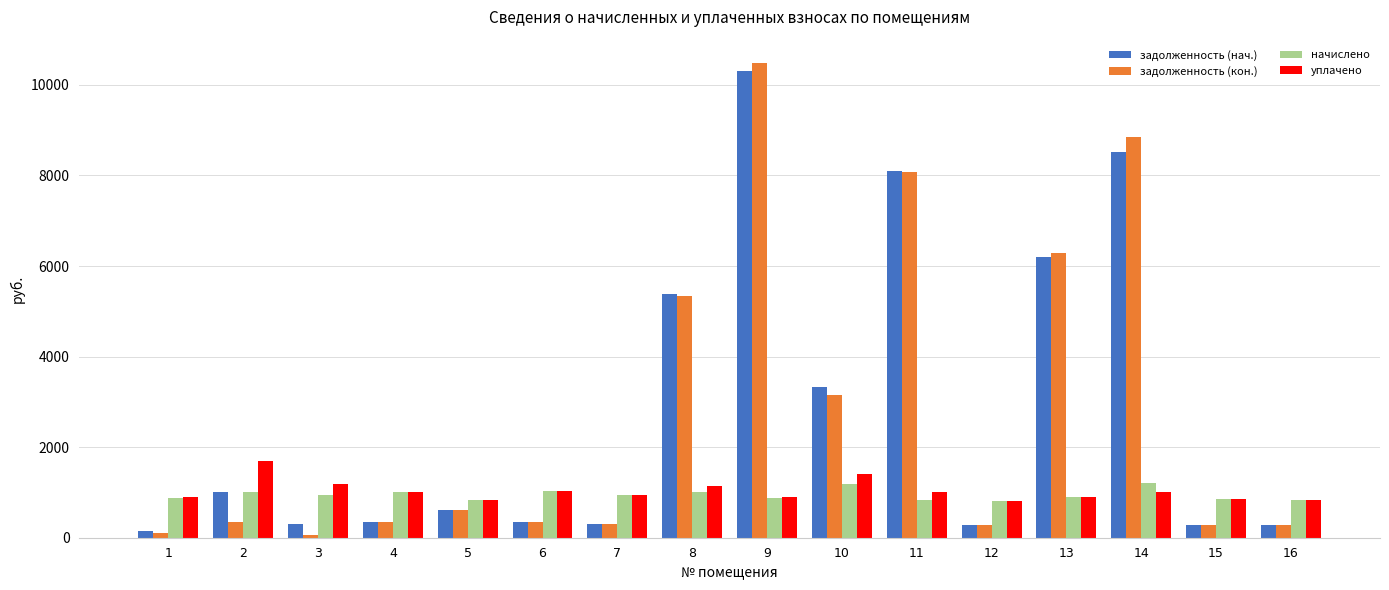

At which category is the sum across all series the highest?

9